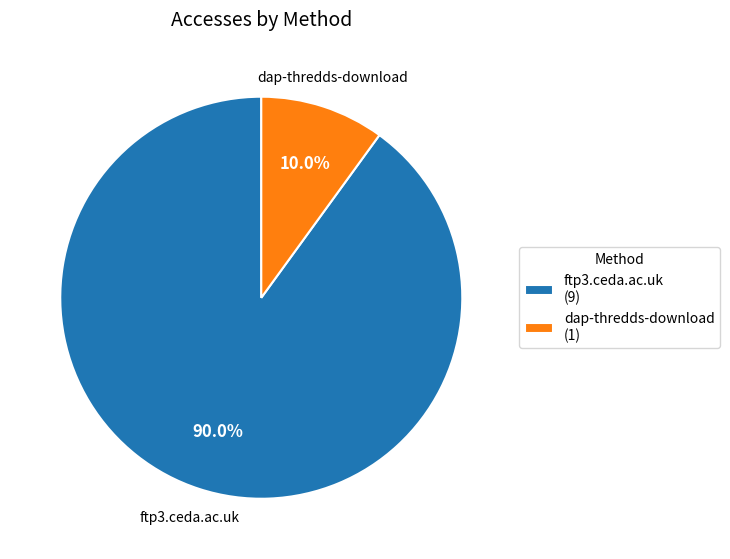

Does any single category account for the majority?

Yes